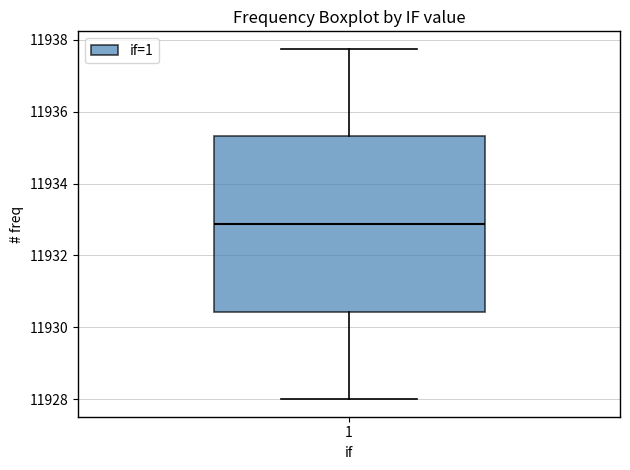

Where does the median line of the box at x = 1 sit on the y-axis? The values are not printed on the chart, so give them approximately, as read against the axis.

11932.8